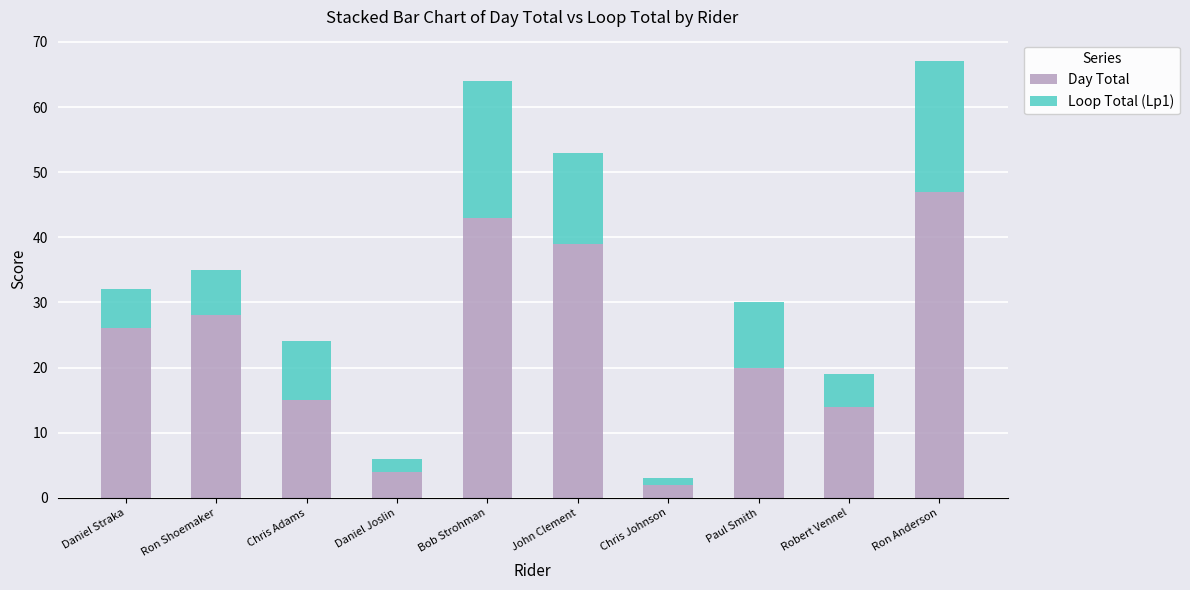

Where is Day Total nearest to the value 24?

Daniel Straka